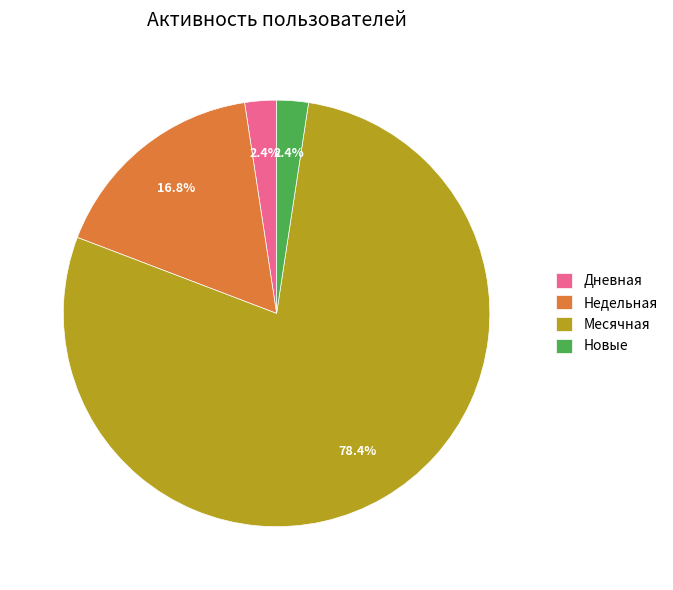

Is there a majority slice in this chart?

Yes